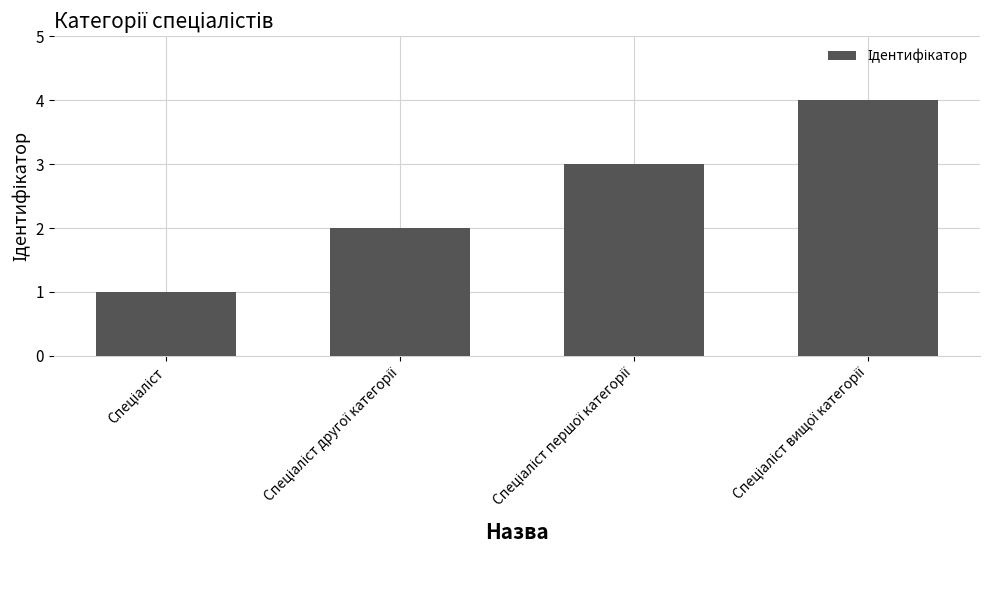

What is the maximum value shown in the chart?

4